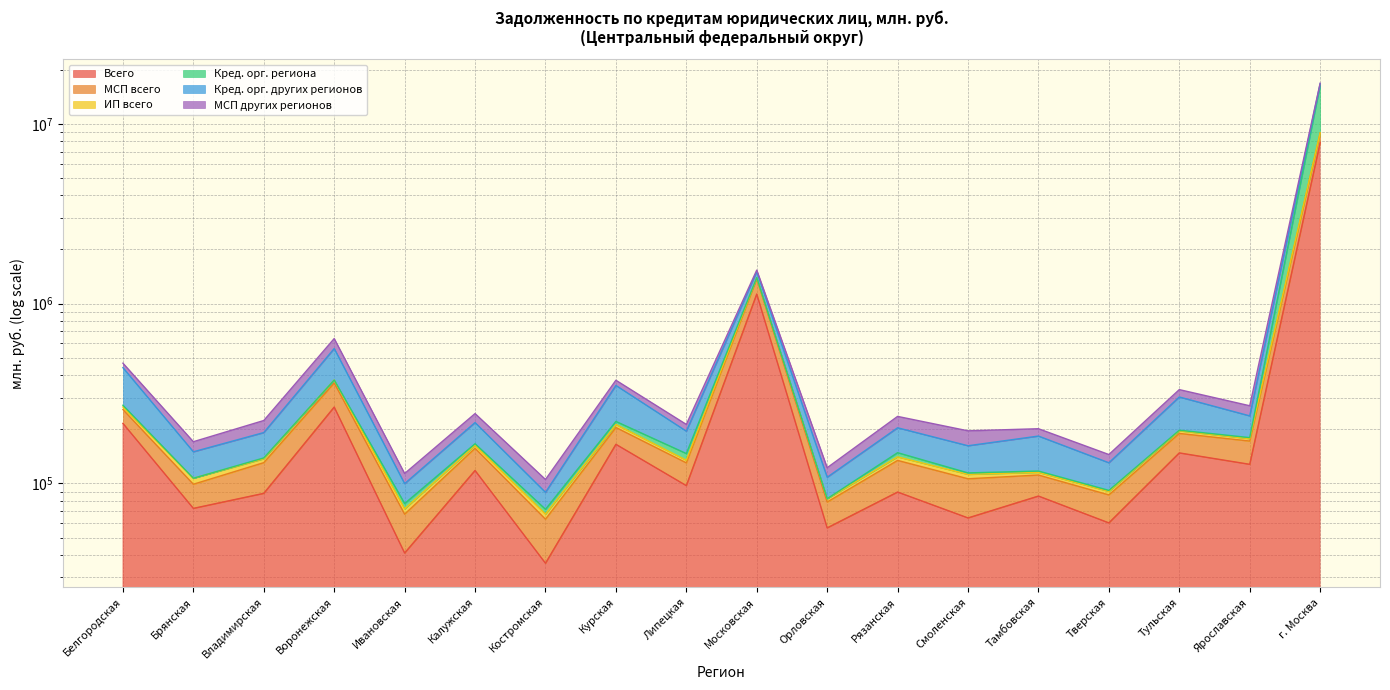

Read the Кред. орг. региона value at Московская.

1394986